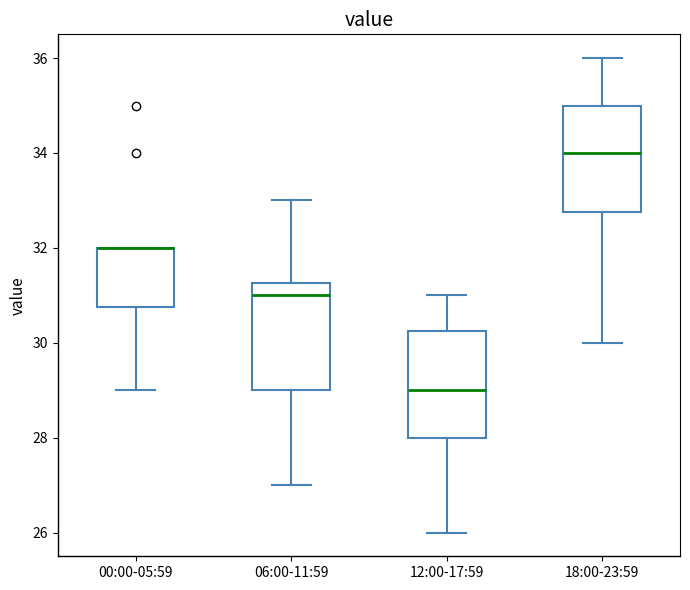

Where does the lower whisker of the box for 18:00-23:59 end on the y-axis? The values are not printed on the chart, so give them approximately, as read against the axis.

30.0